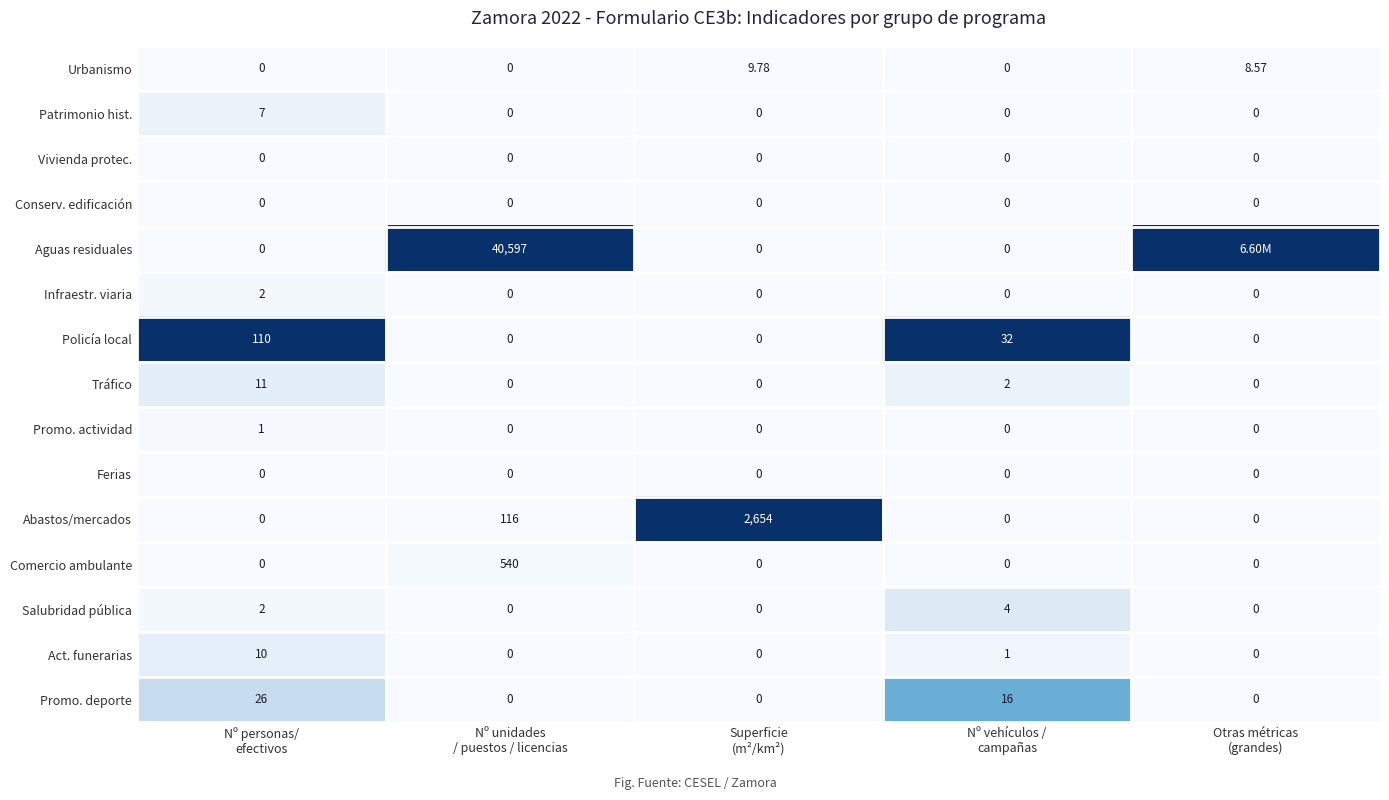

How many positive values does the Abastos/mercados series have?

2